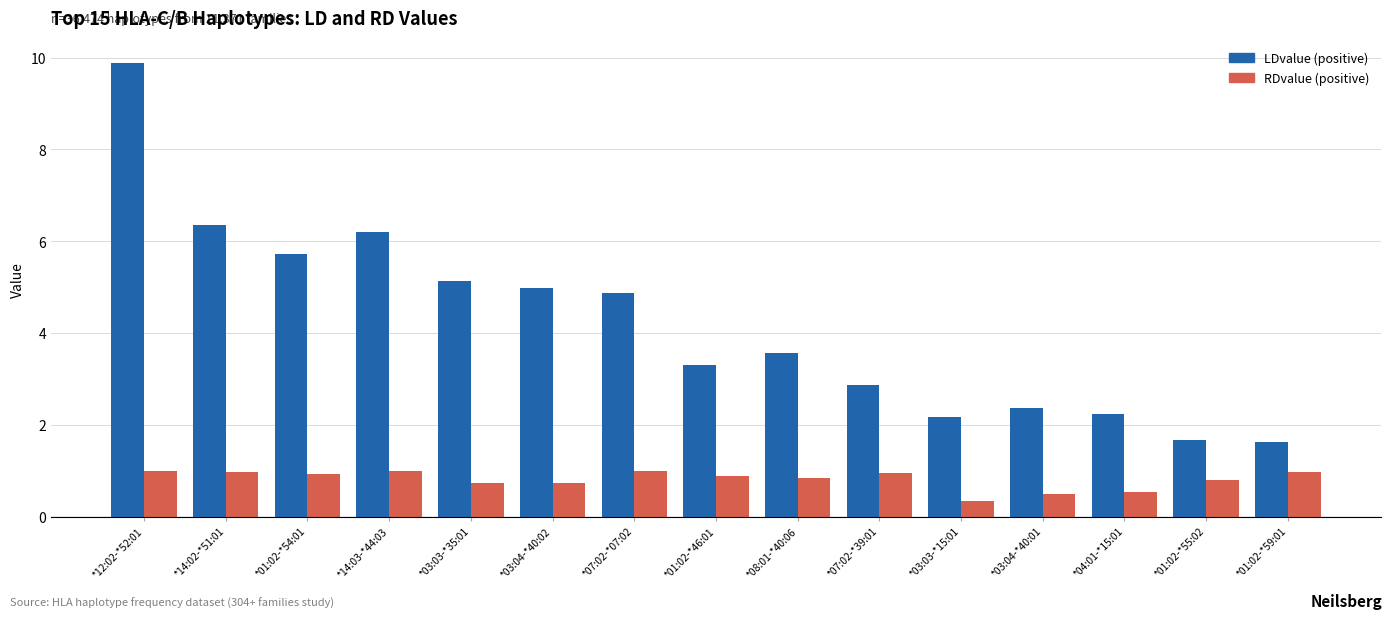

What is the total value across all series at *07:02-*39:01?

3.8